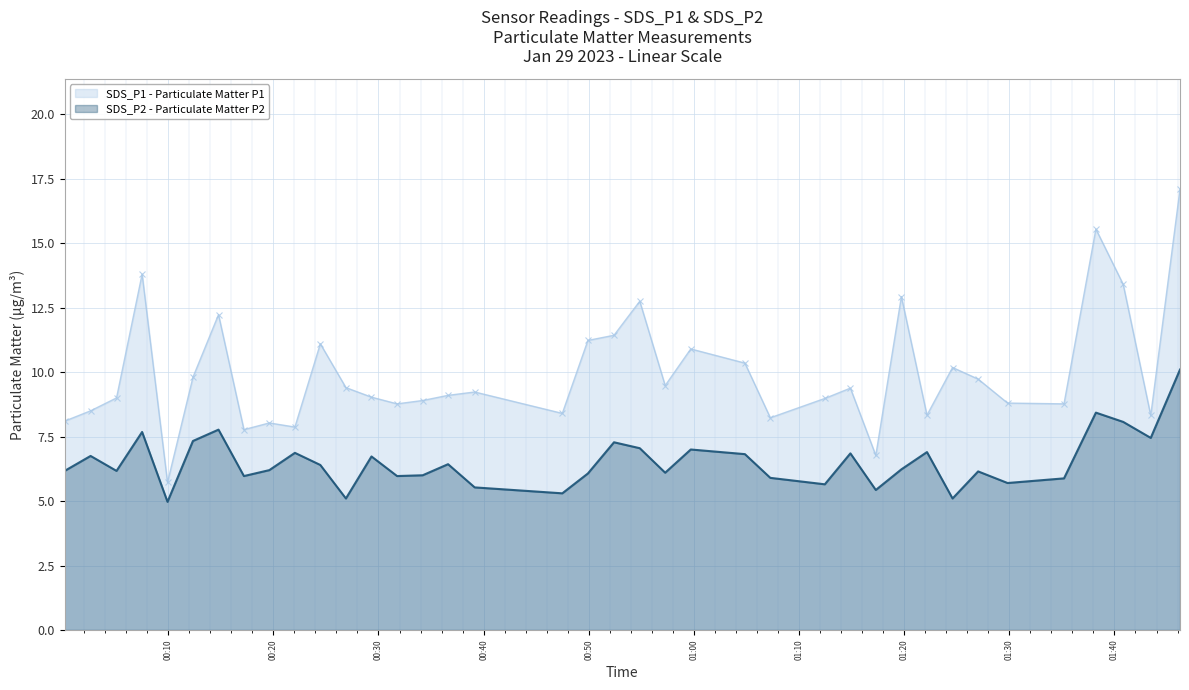

What is the difference between the second highest and second lowest values in the SDS_P1 series?

8.8